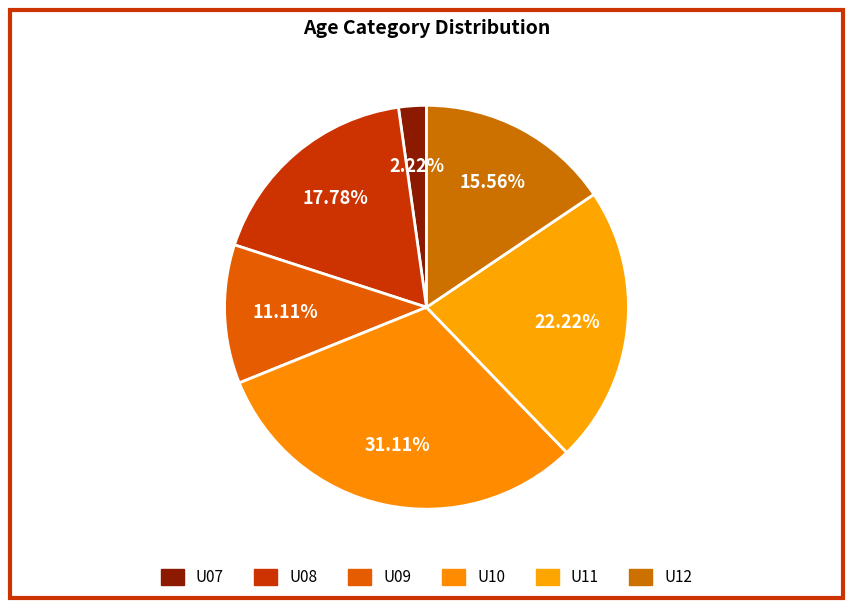

To the nearest percent, what is the average slice percentage?

17%